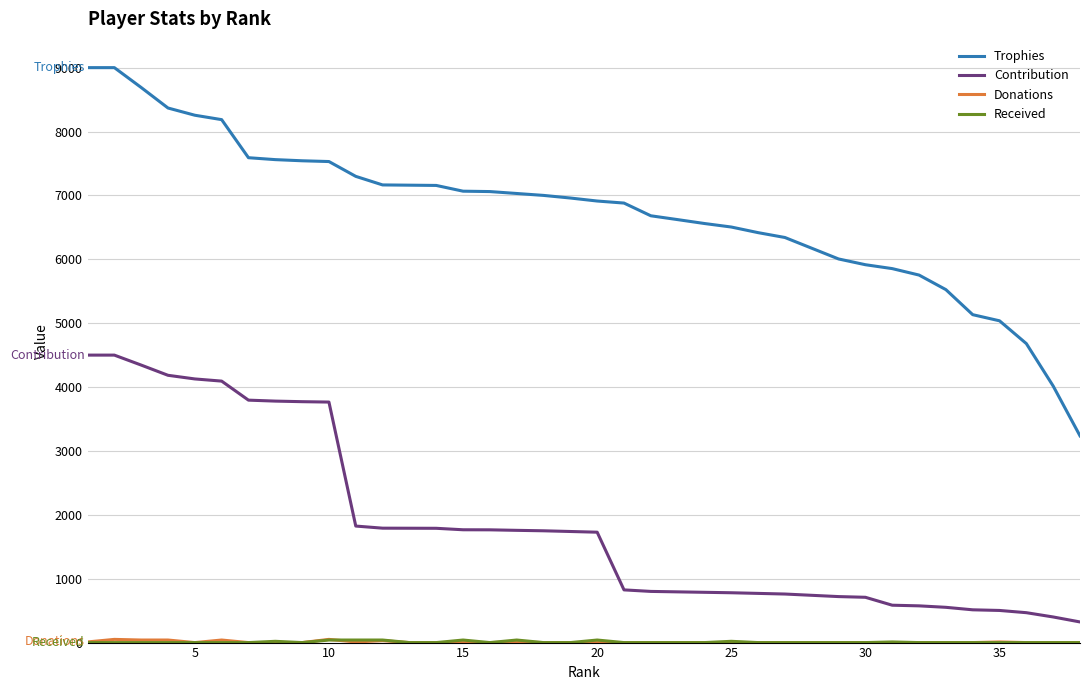

What is the maximum value shown in the chart?

9000